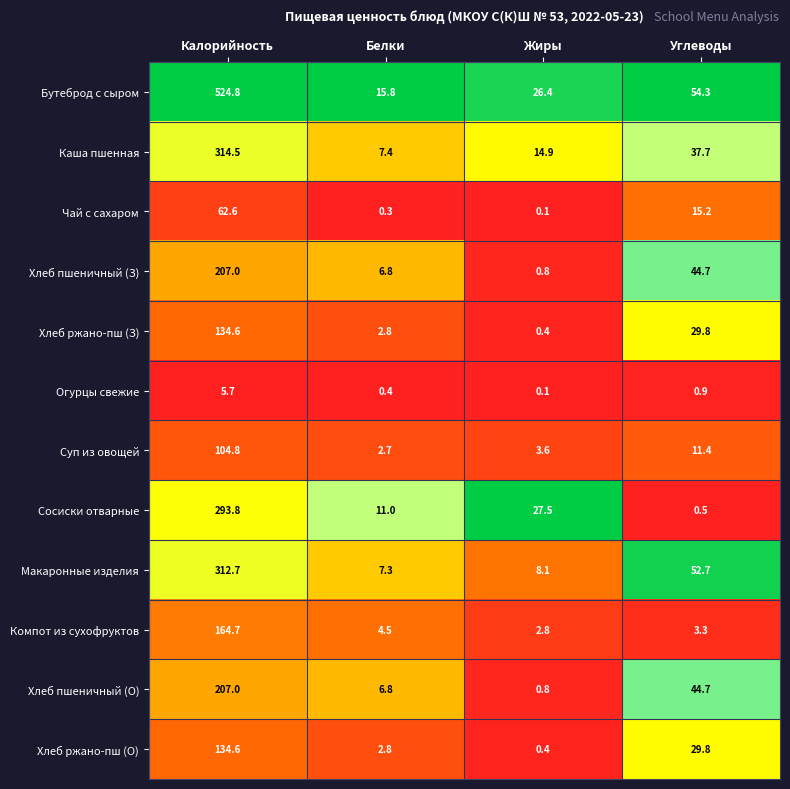

What is the maximum value shown in the chart?

524.8